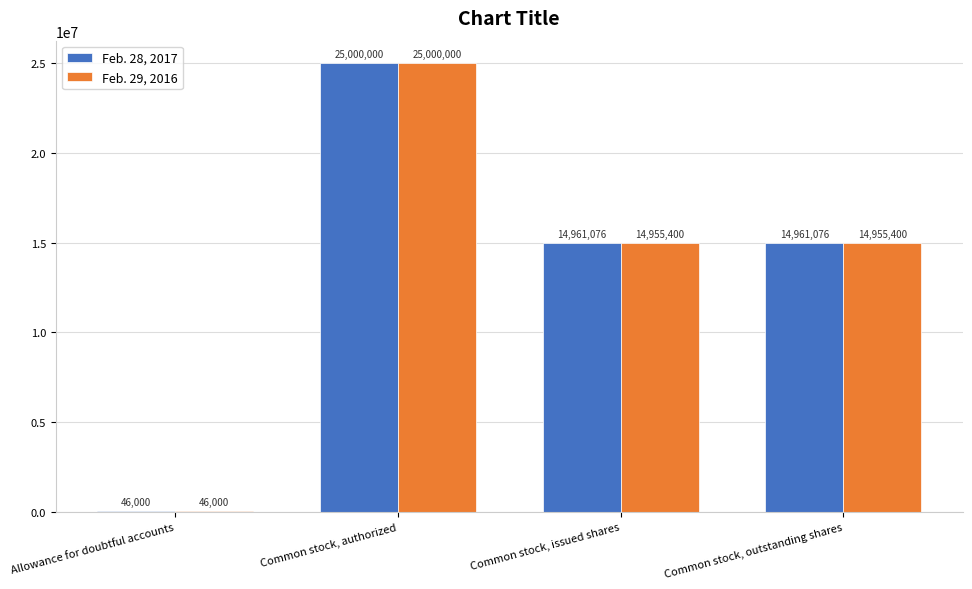

At which category does the chart reach its peak across all series?

Common stock, authorized